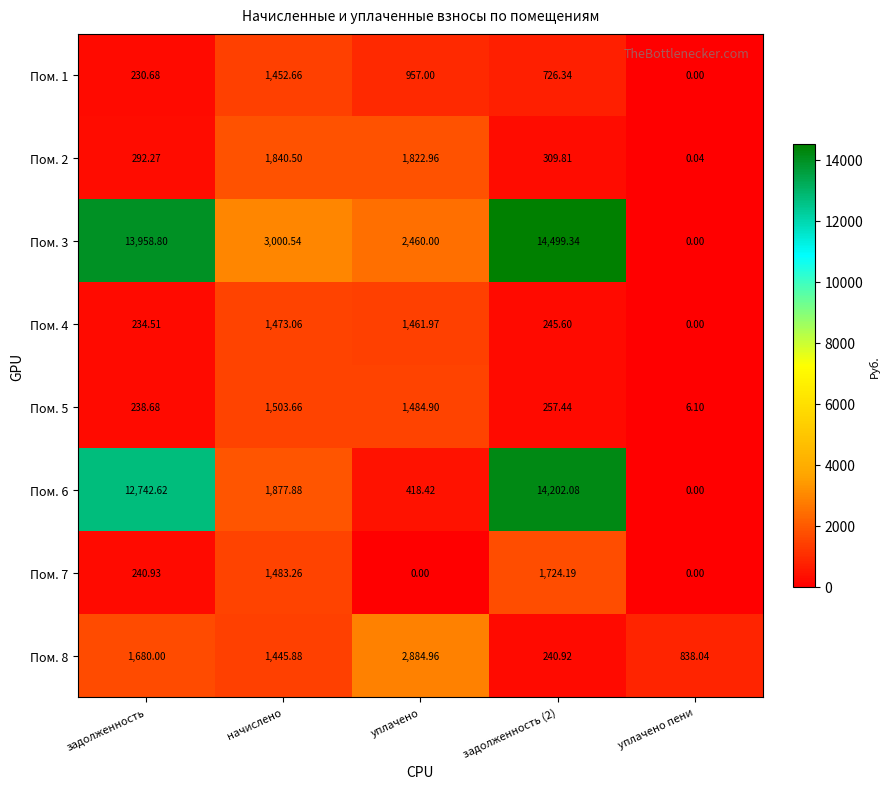

At начислено, list the series in order from largest to smallest.

Пом. 3, Пом. 6, Пом. 2, Пом. 5, Пом. 7, Пом. 4, Пом. 1, Пом. 8